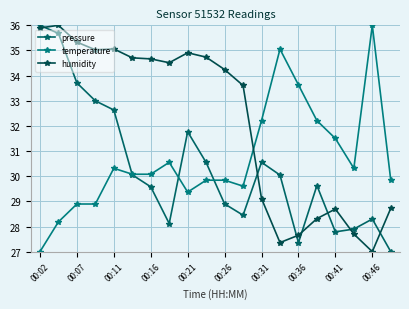

After their last crossing, which series has the higher values: temperature or pressure?

temperature